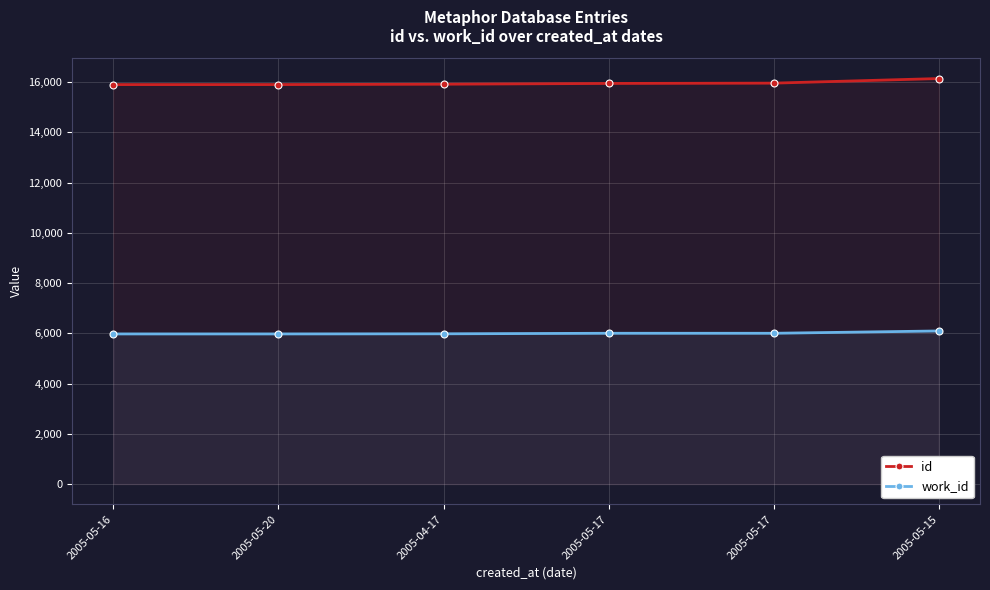

What are all the series names shown in the legend?

id, work_id